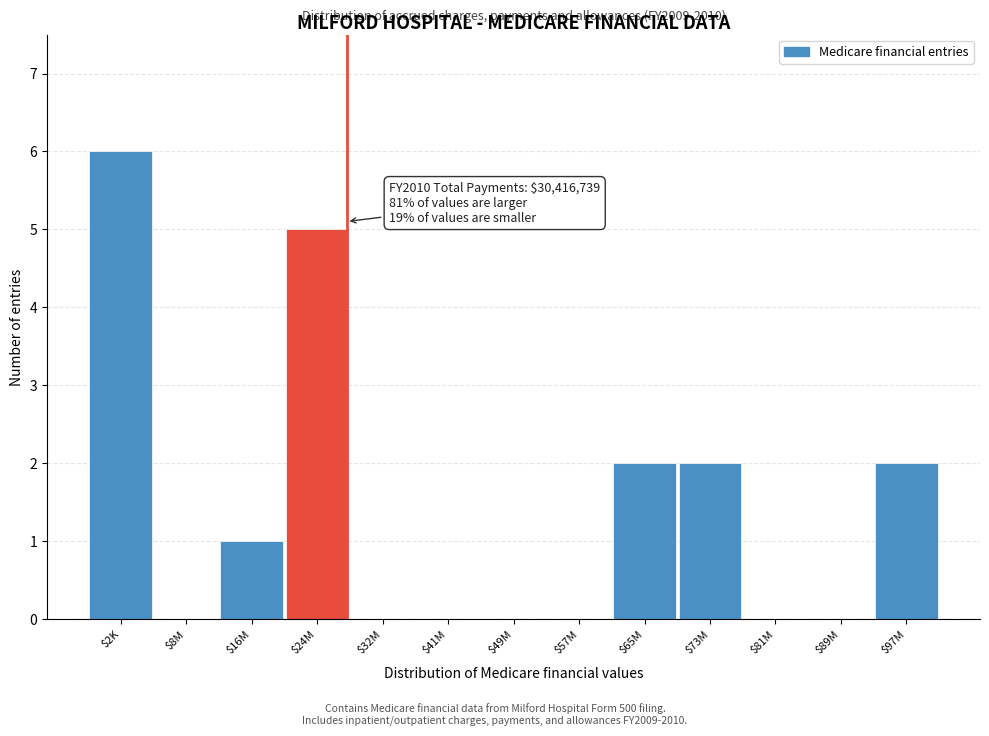

What is the sum of all values?

18